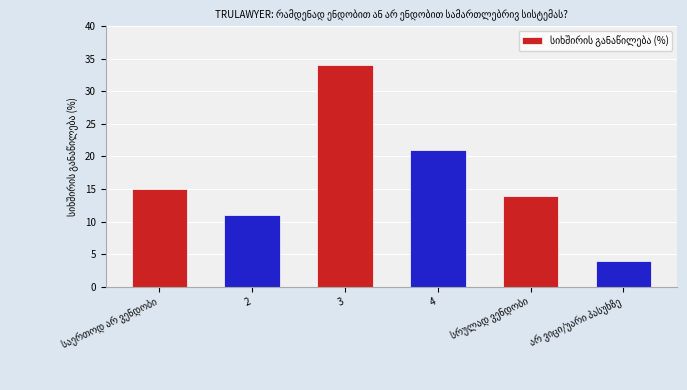

Are the bars grouped side by side (vs. stacked)?

No